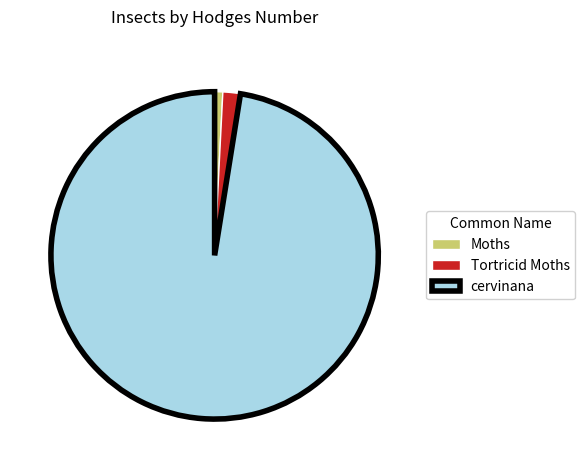

Which has a higher value, Tortricid Moths or cervinana?

cervinana